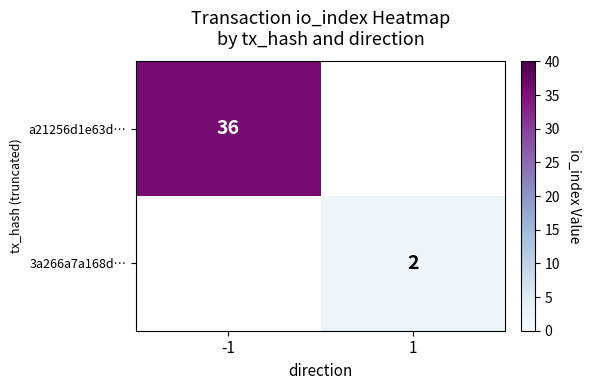

Which label corresponds to the largest value in the chart?

-1